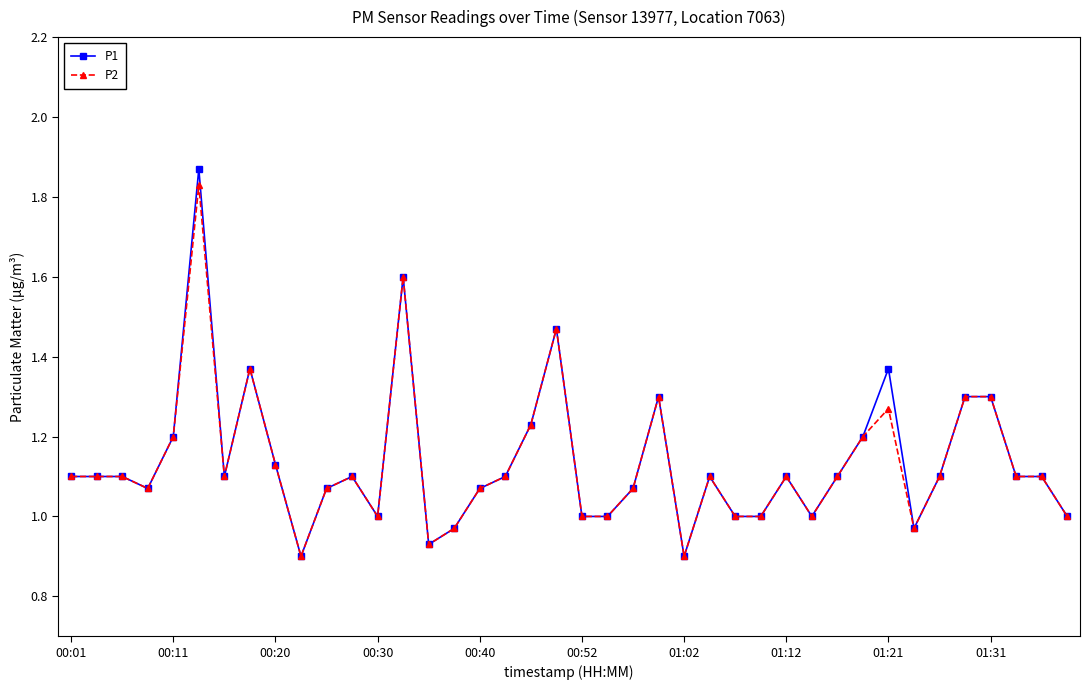

Is this an area chart (filled region under the line)?

No